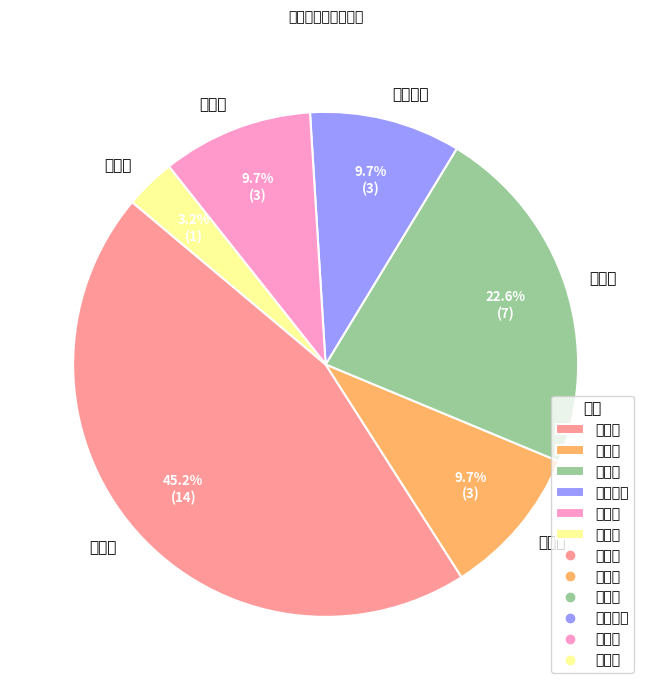

How much of the chart is everything except 中药学院?

90.3%